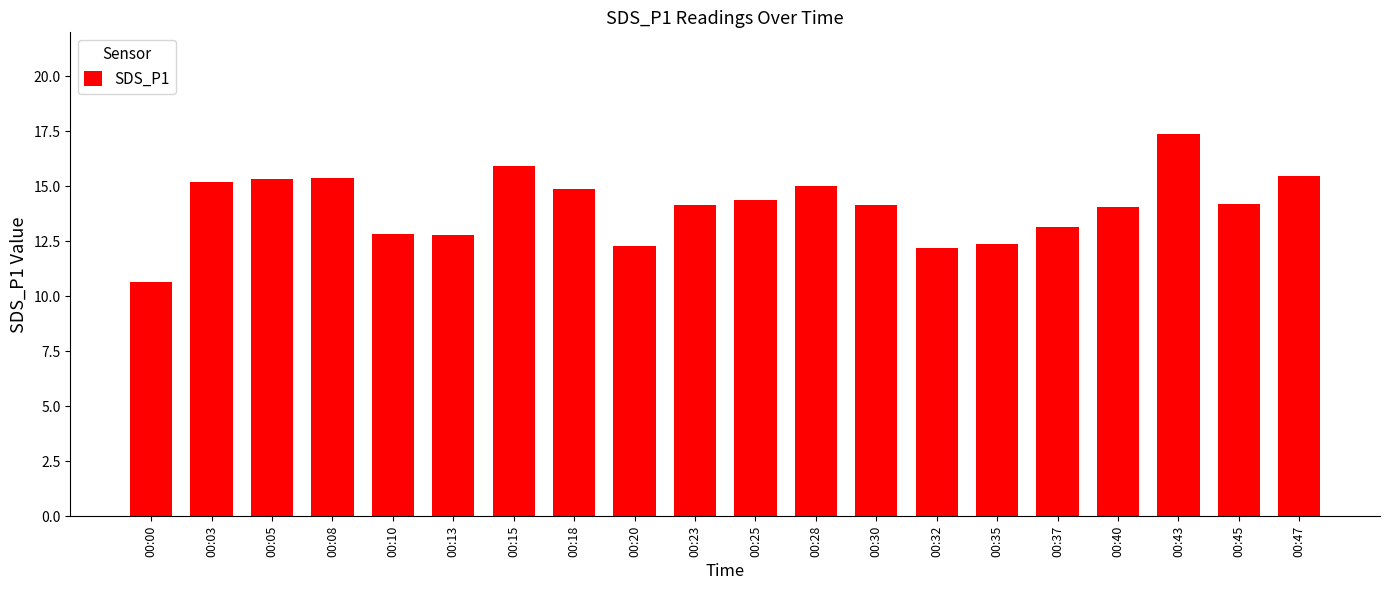

What is the difference between the second highest and minimum values?

5.3